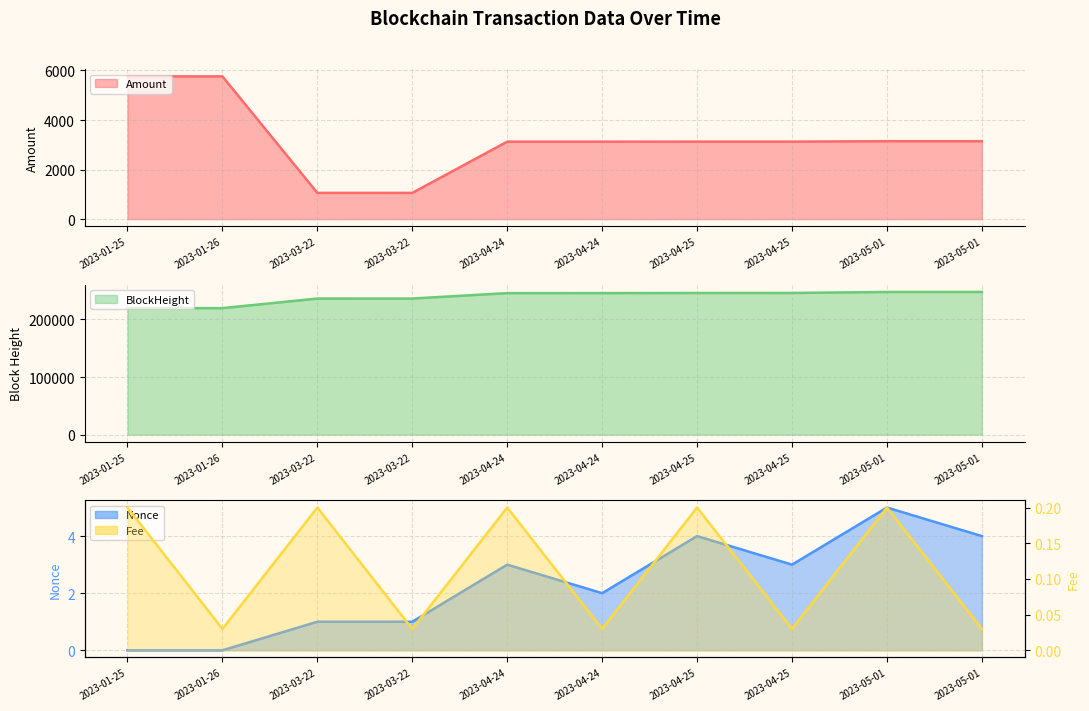

Is it true that Nonce equals 0.0 at 2023-01-25?

True